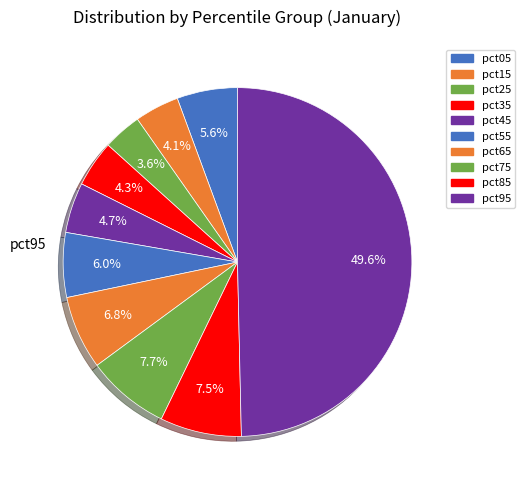

Is it true that pct65 is 7% of the pie?

True